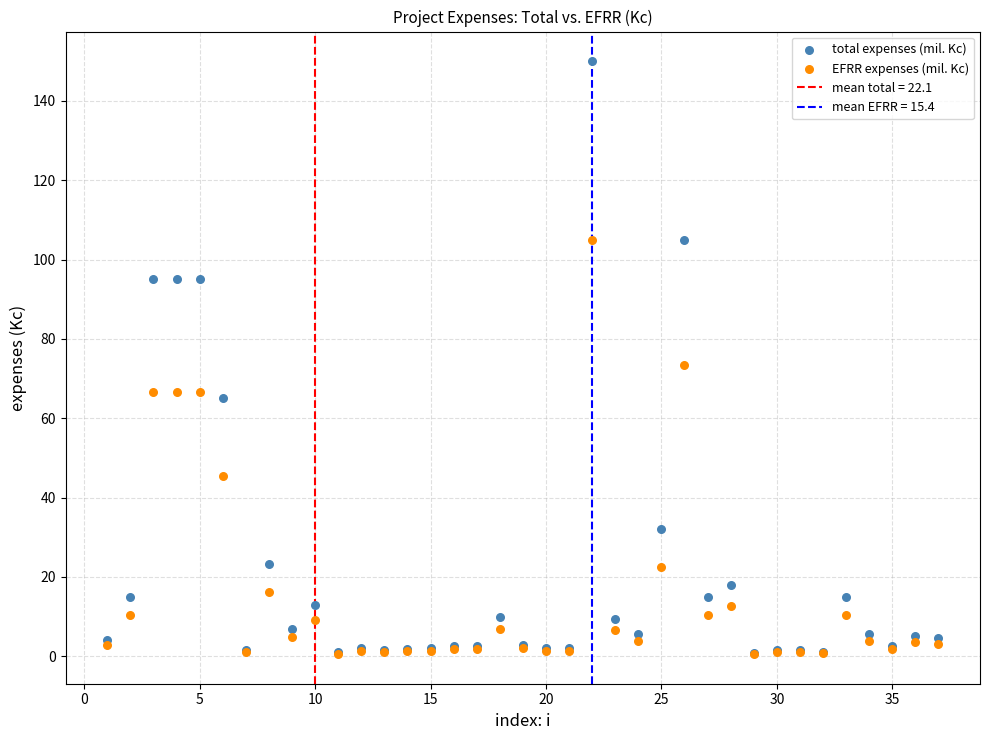

Which series reaches the maximum Y coordinate?

total expenses (mil. Kc)